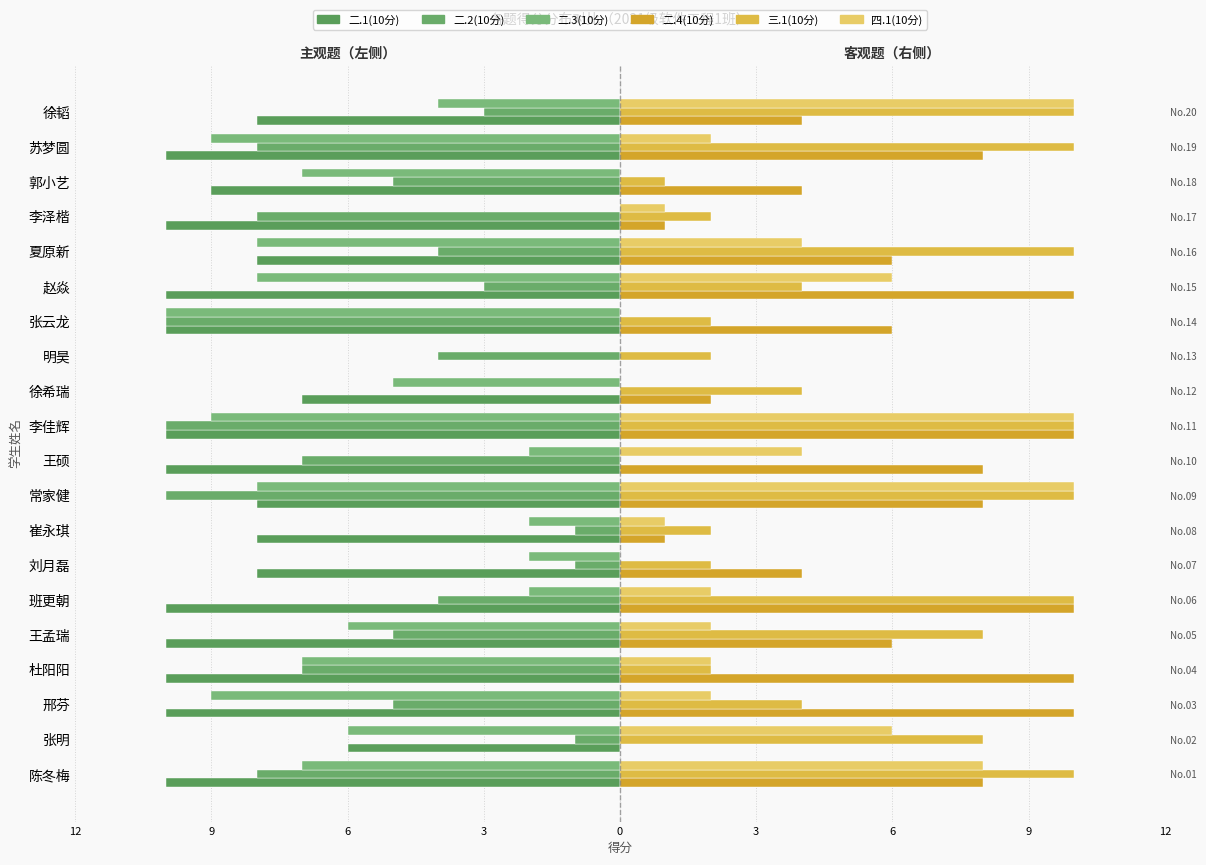

Is it true that 二.4(10分) equals 14 at 邢芬?

False